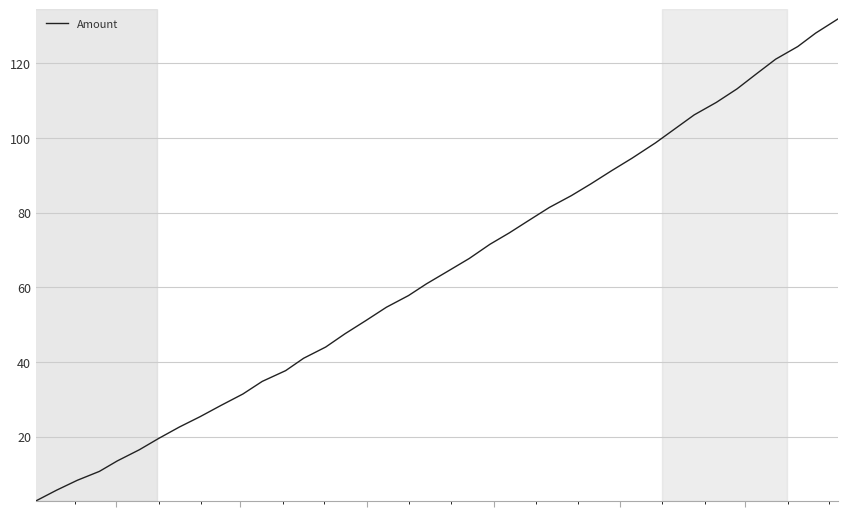

What is the minimum value shown in the chart?

2.7